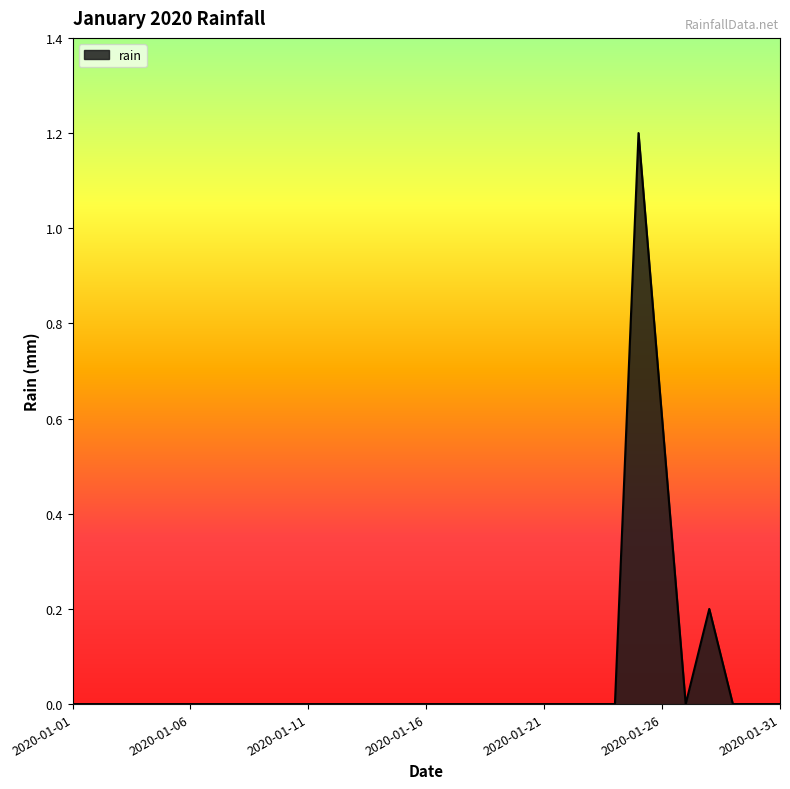

What is the difference between the maximum and minimum values?

1.2